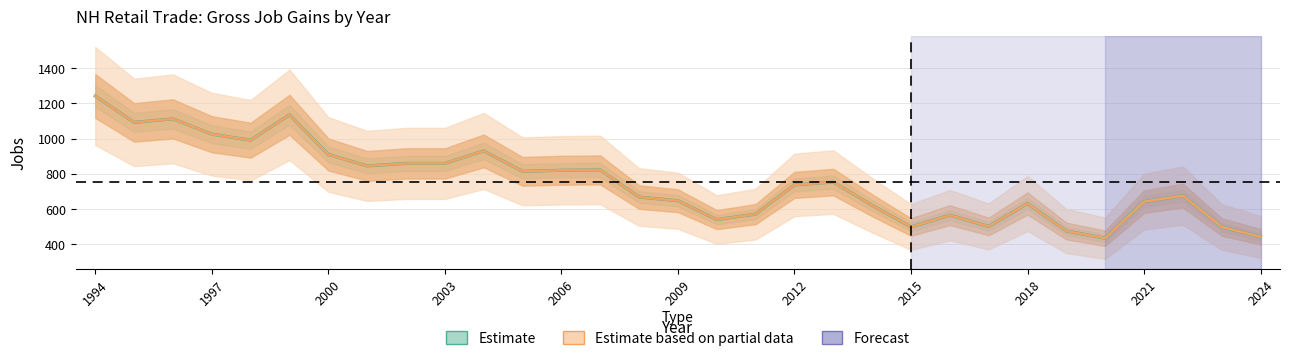

Which category has the highest value in the Gross job gains (Estimate) series?

1994